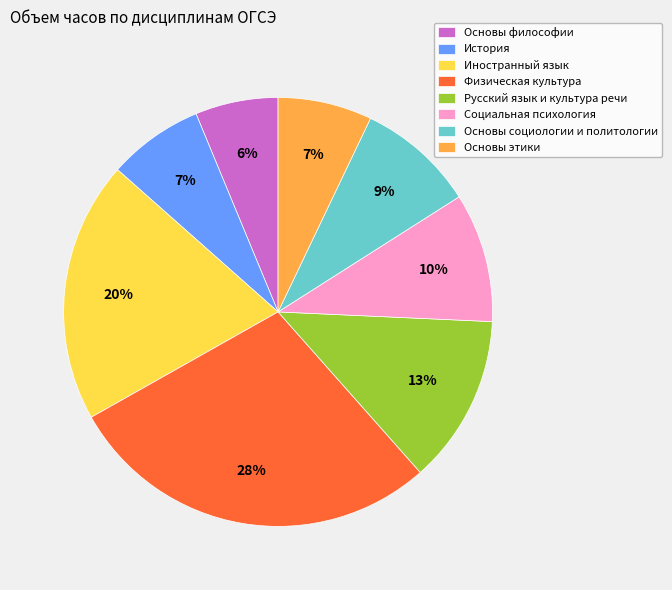

How many segments does this pie chart have?

8